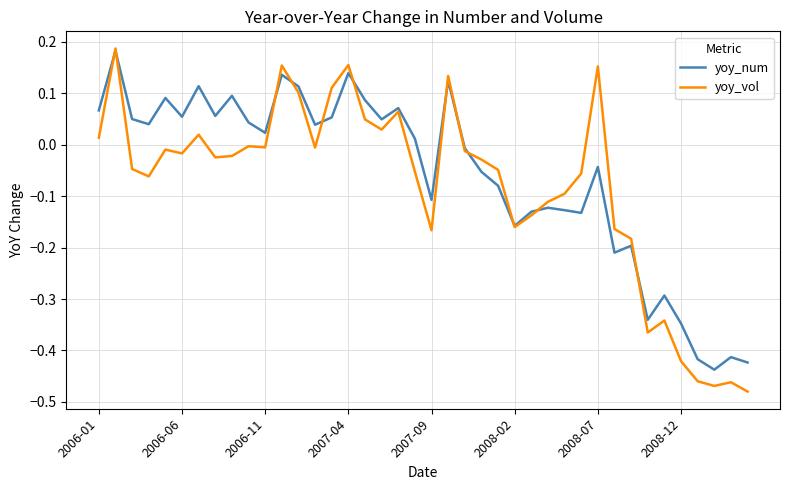

Which series has the largest range (max minus min)?

yoy_vol